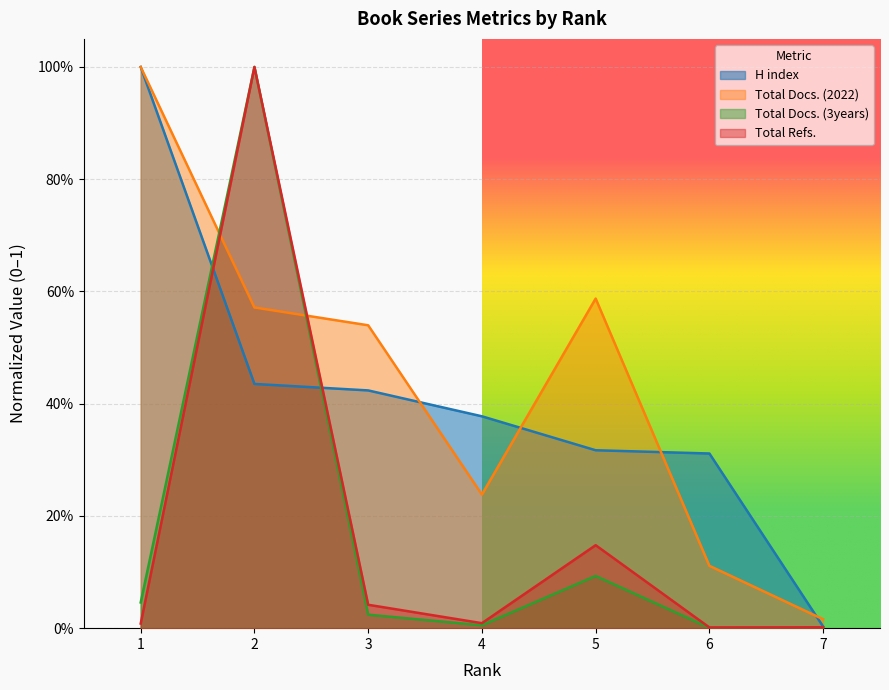

What is the total value across all series at 2?

3.0